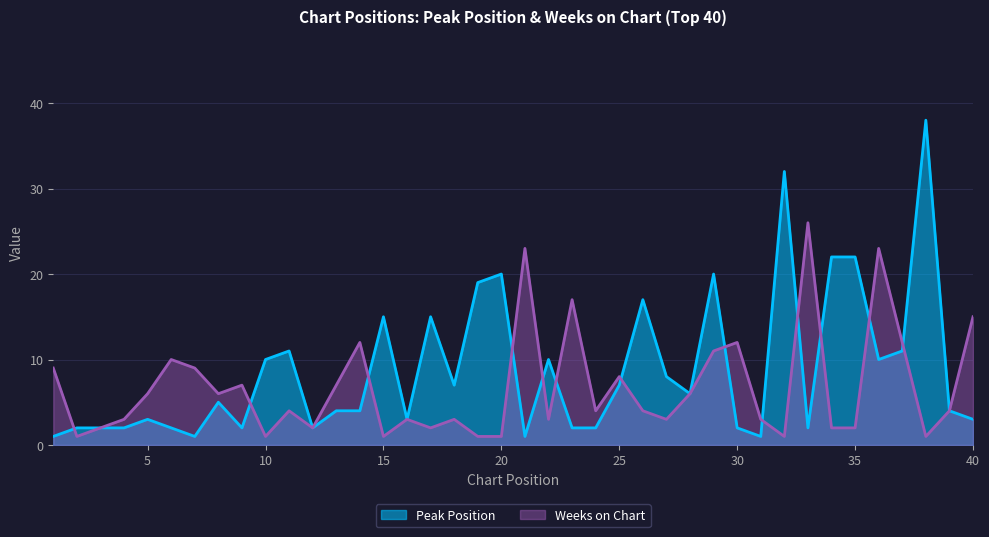

After their last crossing, which series has the higher values: Peak Position or Weeks on Chart?

Peak Position